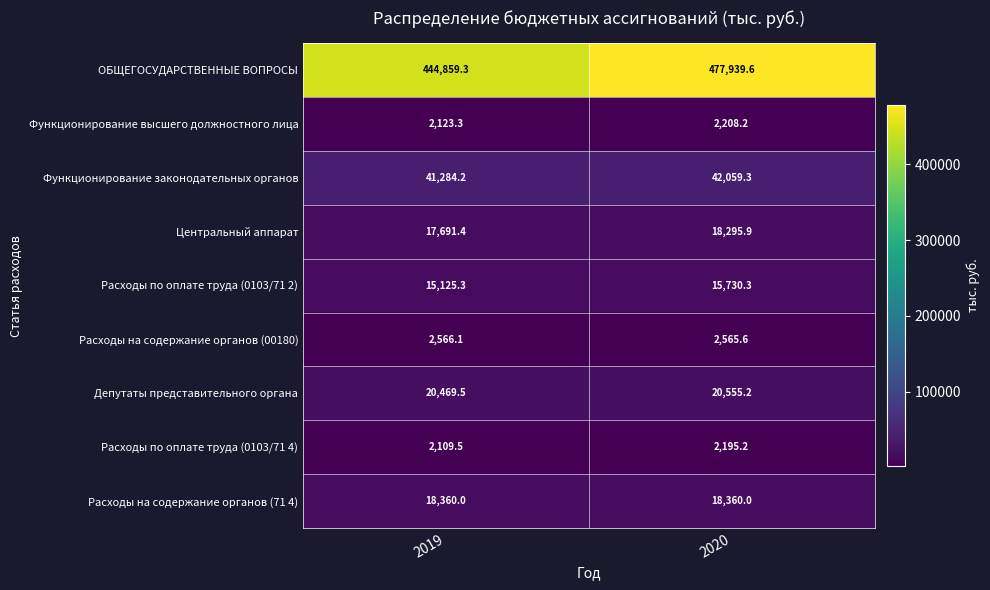

At which category is the sum across all series the highest?

2020